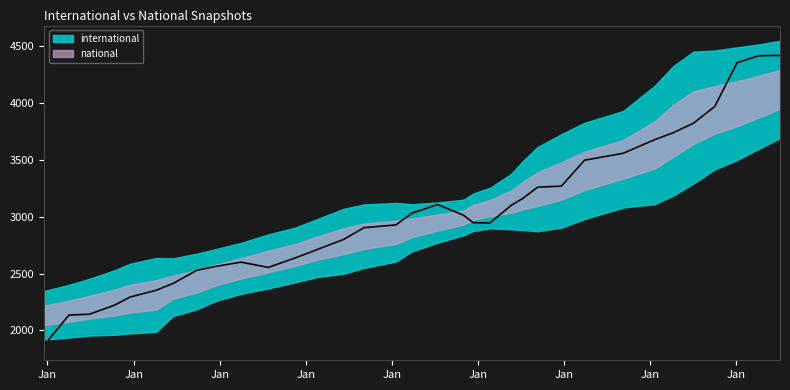

Is this an area chart (filled region under the line)?

No